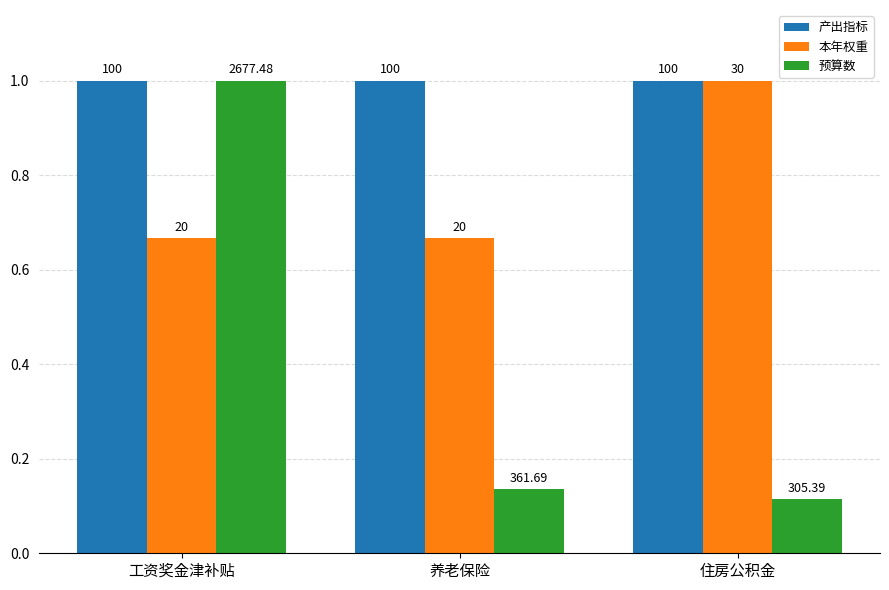

Reading right to left, list all the values displayed in this chart.

产出指标: 1.0	1.0	1.0
本年权重: 1.0	0.7	0.7
预算数: 0.1	0.1	1.0